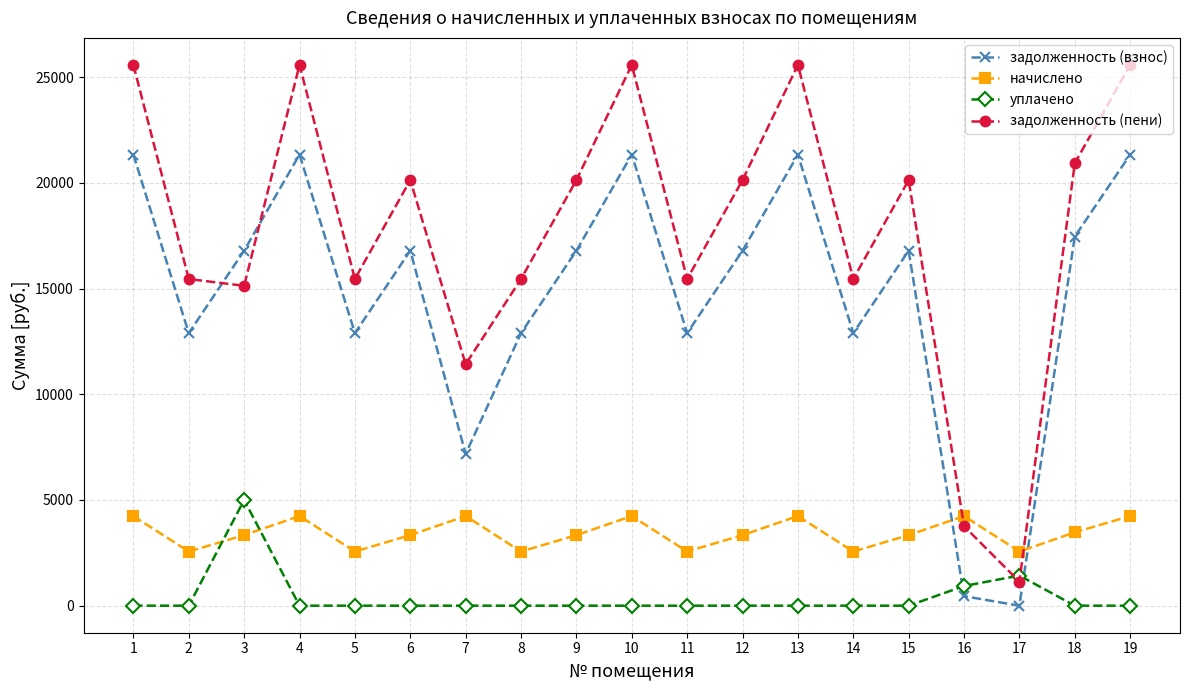

What is the average value of the начислено series?

3432.2